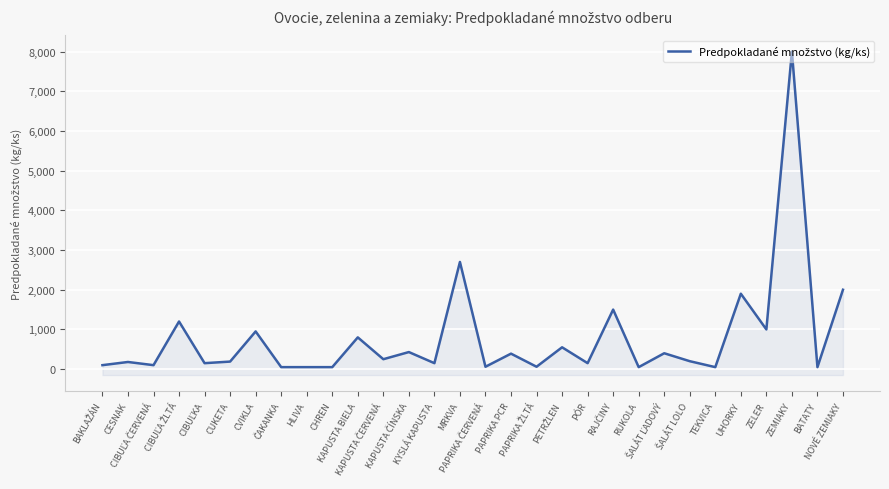

Rank the categories by value from lowest to highest.

ČAKANKA, HLIVA, CHREN, RUKOLA, TEKVICA, BATATY, PAPRIKA ČERVENÁ, PAPRIKA ŽLTÁ, BAKLAŽÁN, CIBUĽA ČERVENÁ, CIBUĽKA, KYSLÁ KAPUSTA, PÓR, CESNAK, CUKETA, ŠALÁT LOLO, KAPUSTA ČERVENÁ, PAPRIKA PCR, ŠALÁT ĽADOVÝ, KAPUSTA ČÍNSKA, PETRŽLEN, KAPUSTA BIELA, CVIKLA, ZELER, CIBUĽA ŽLTÁ, RAJČINY, UHORKY, NOVÉ ZEMIAKY, MRKVA, ZEMIAKY